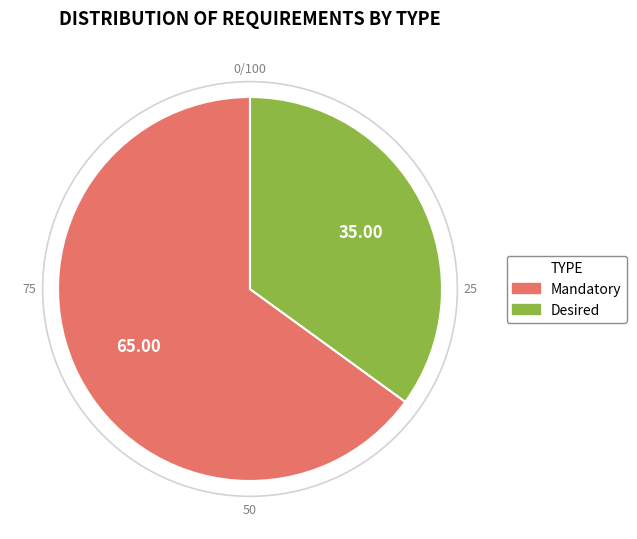

Which has a higher value, Desired or Mandatory?

Mandatory